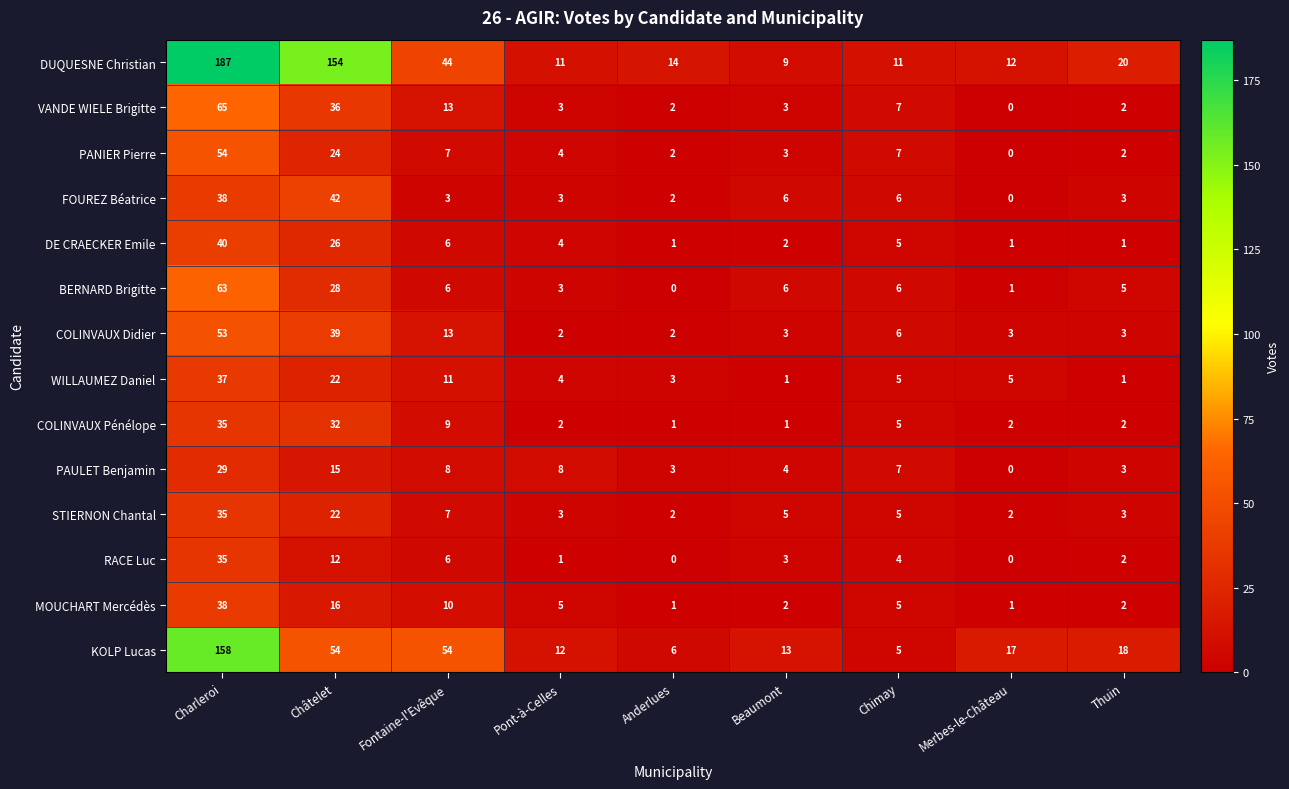

How many categories are shown in the chart?

9